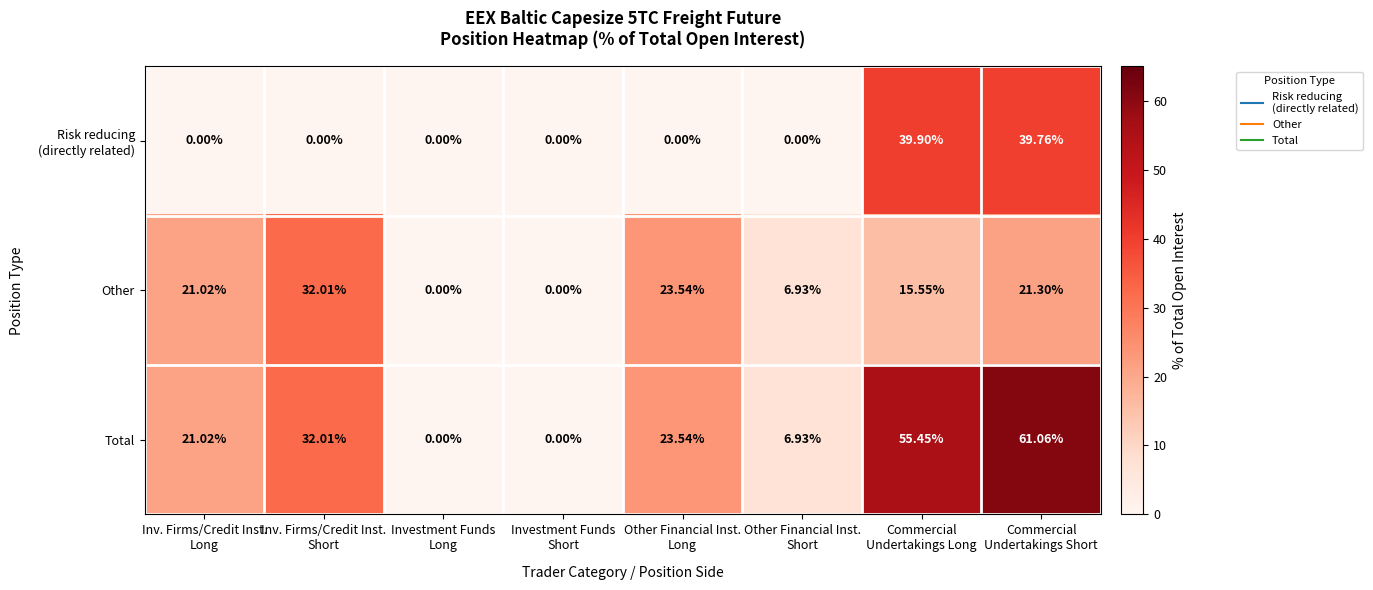

Which series has the largest total across all categories?

Total